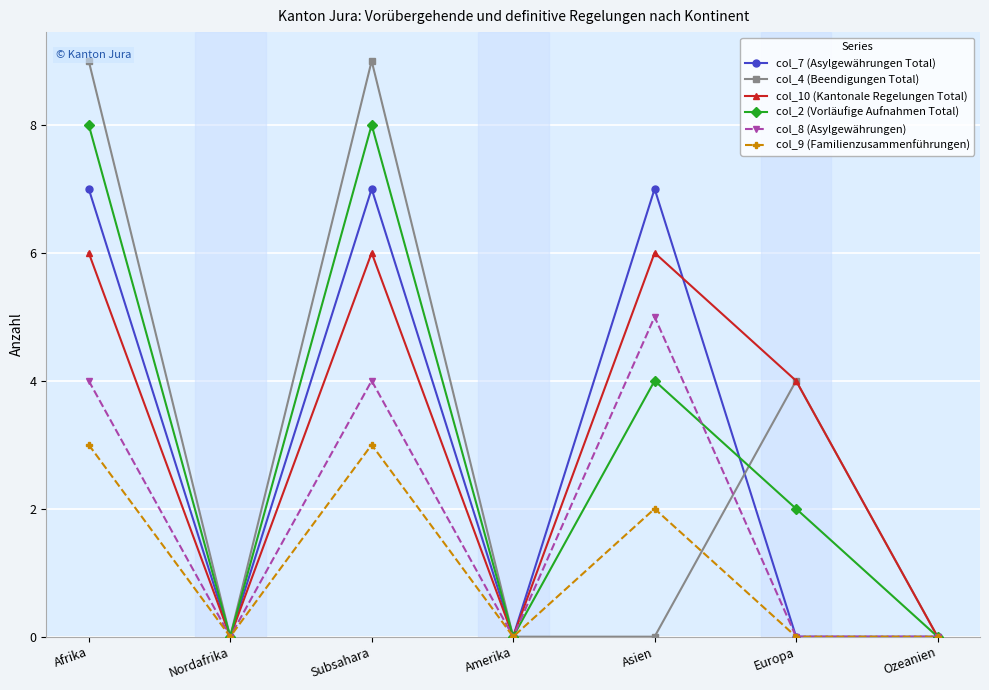

Is it true that col_8 (Asylgewährungen) equals 2 at Asien?

False